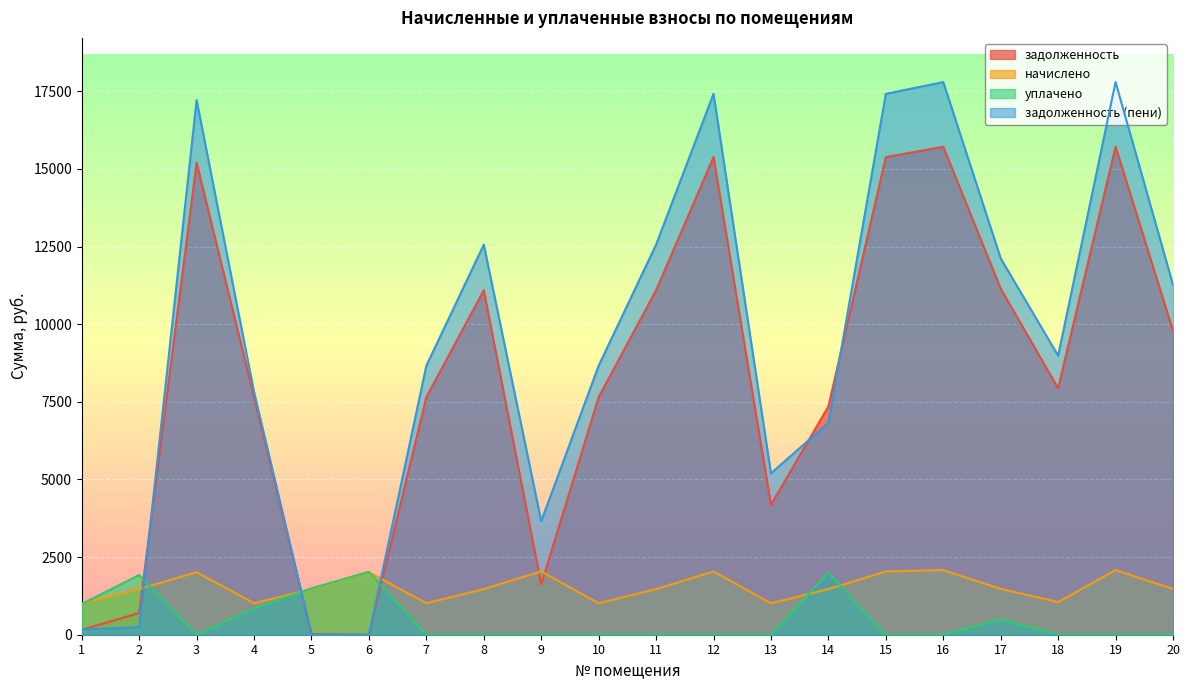

What is the sum of all уплачено values?

9785.5